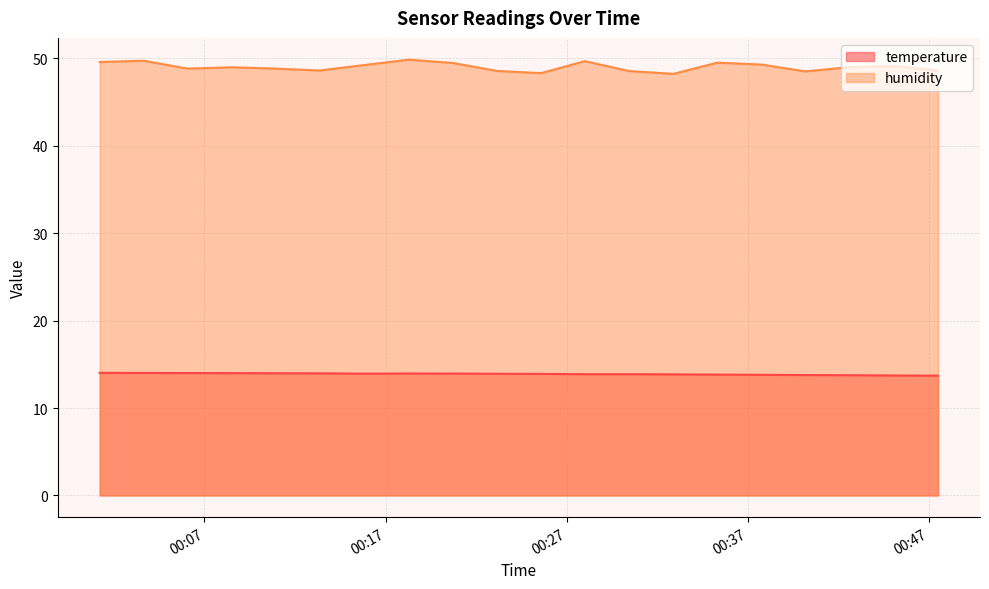

At which category is the sum across all series the highest?

2023-05-16T00:18:16